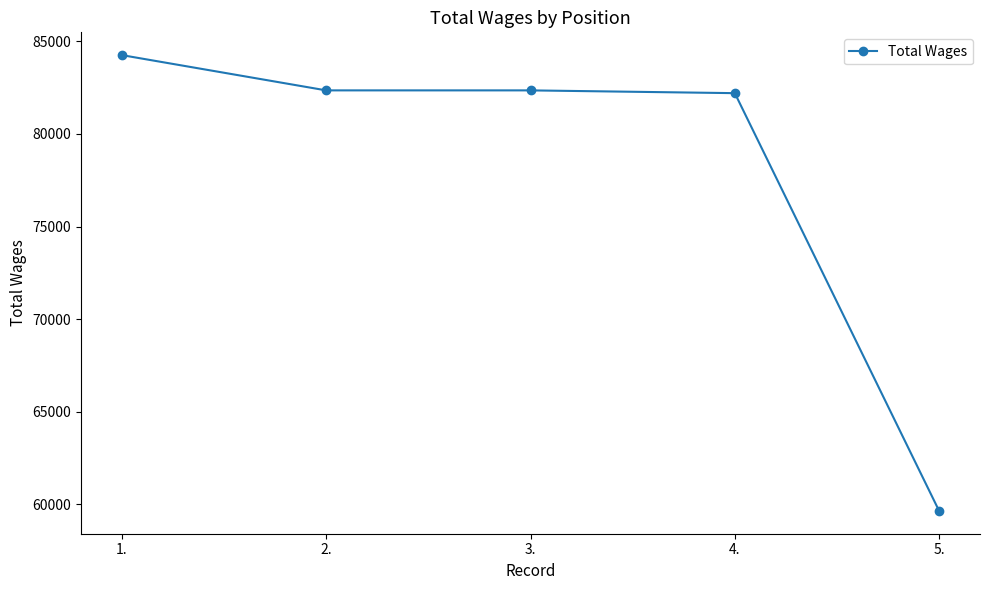

Reading right to left, list all the values displayed in this chart.

59651	82200	82350	82350	84253